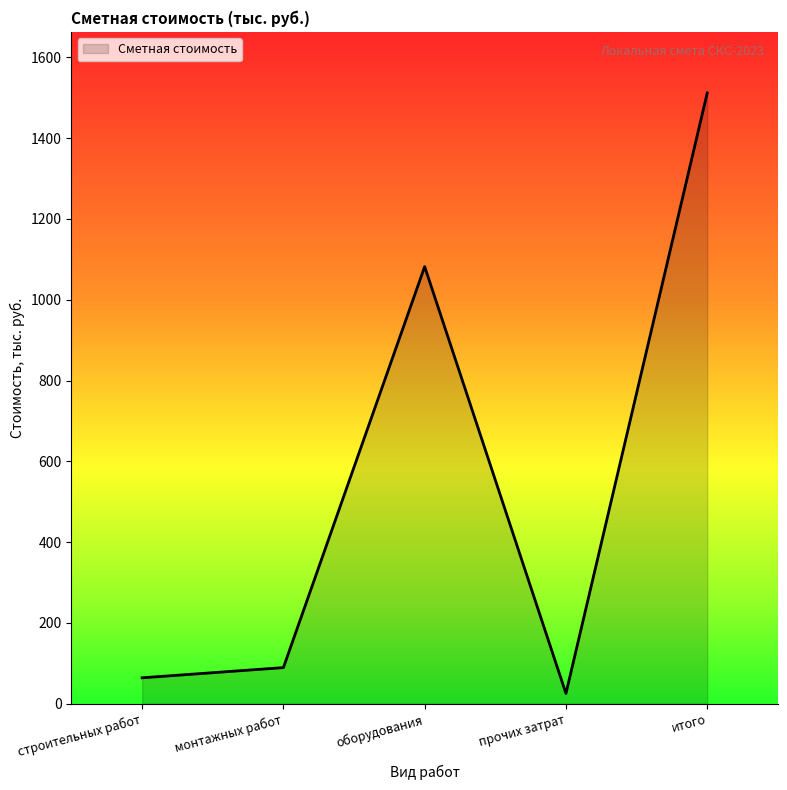

List the labels in order of value, smallest first.

прочих затрат, строительных работ, монтажных работ, оборудования, итого